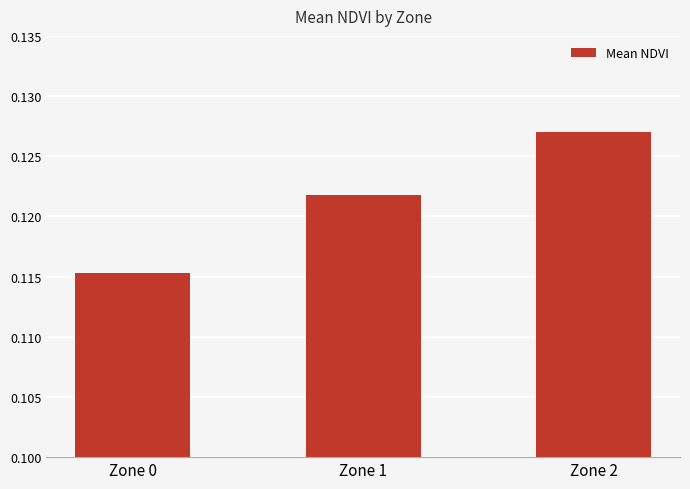

Count the values in the range 0 to 1.

3